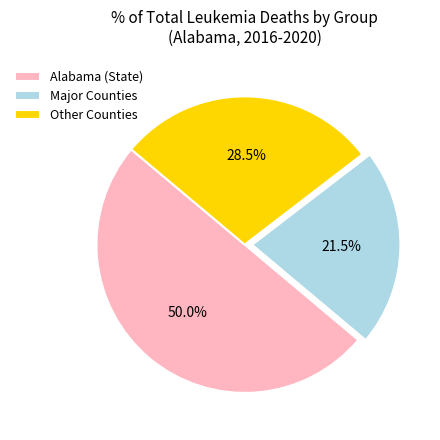

What is the smallest slice in the pie chart?

Major Counties